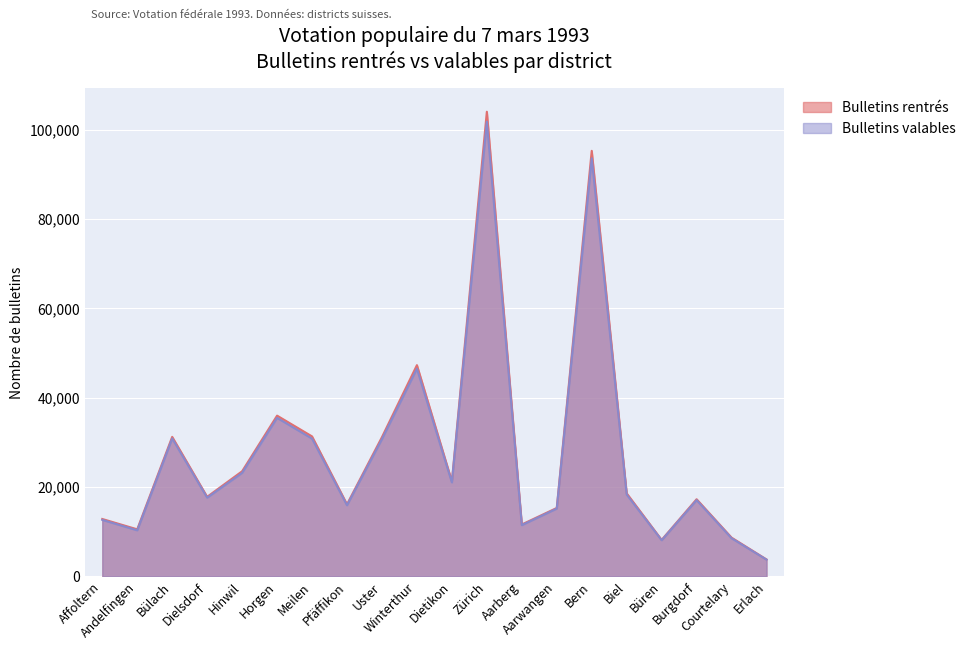

The Bulletins valables series shows 30751 at Uster. True or false?

True